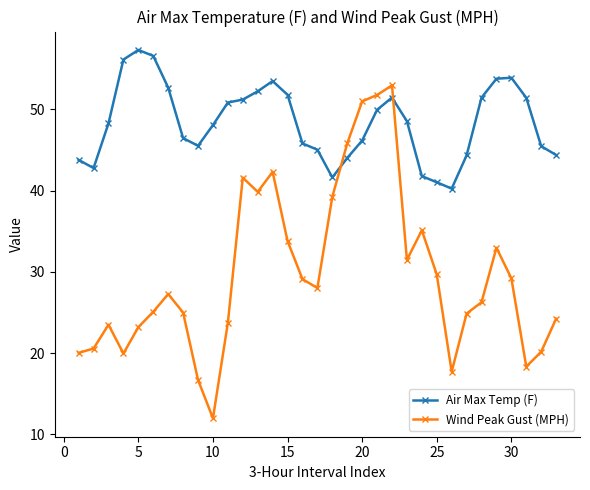

Which series ends up on top after the final intersection of Air Max Temp (F) and Wind Peak Gust (MPH)?

Air Max Temp (F)